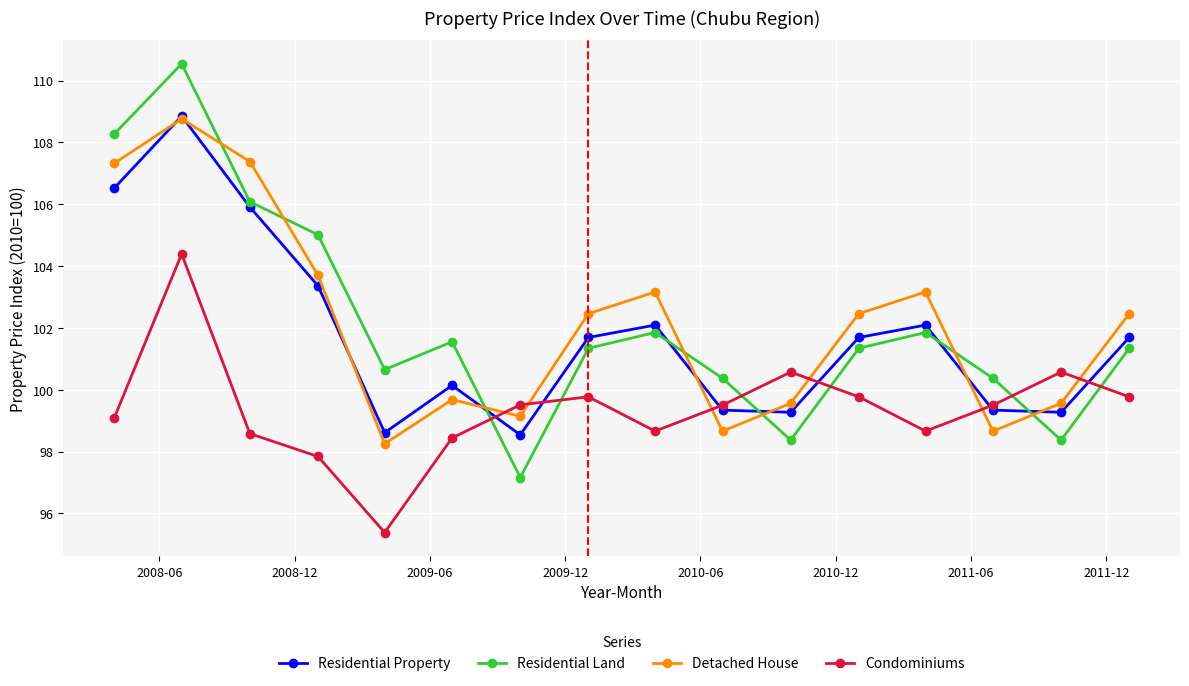

At how many categories does at least one series exceed 104?

4